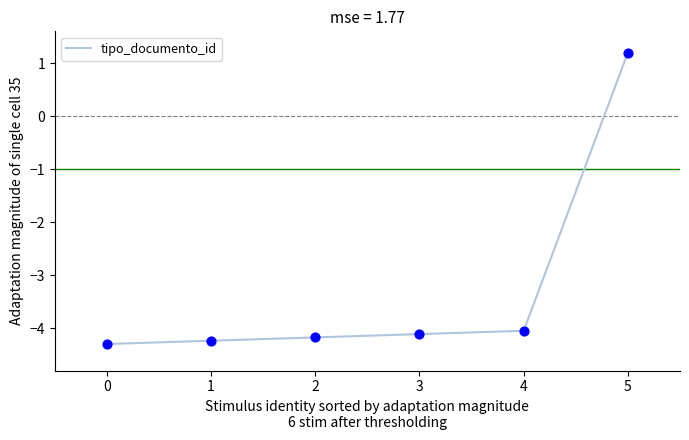

What is the change in value from 1 to 2?

+0.1